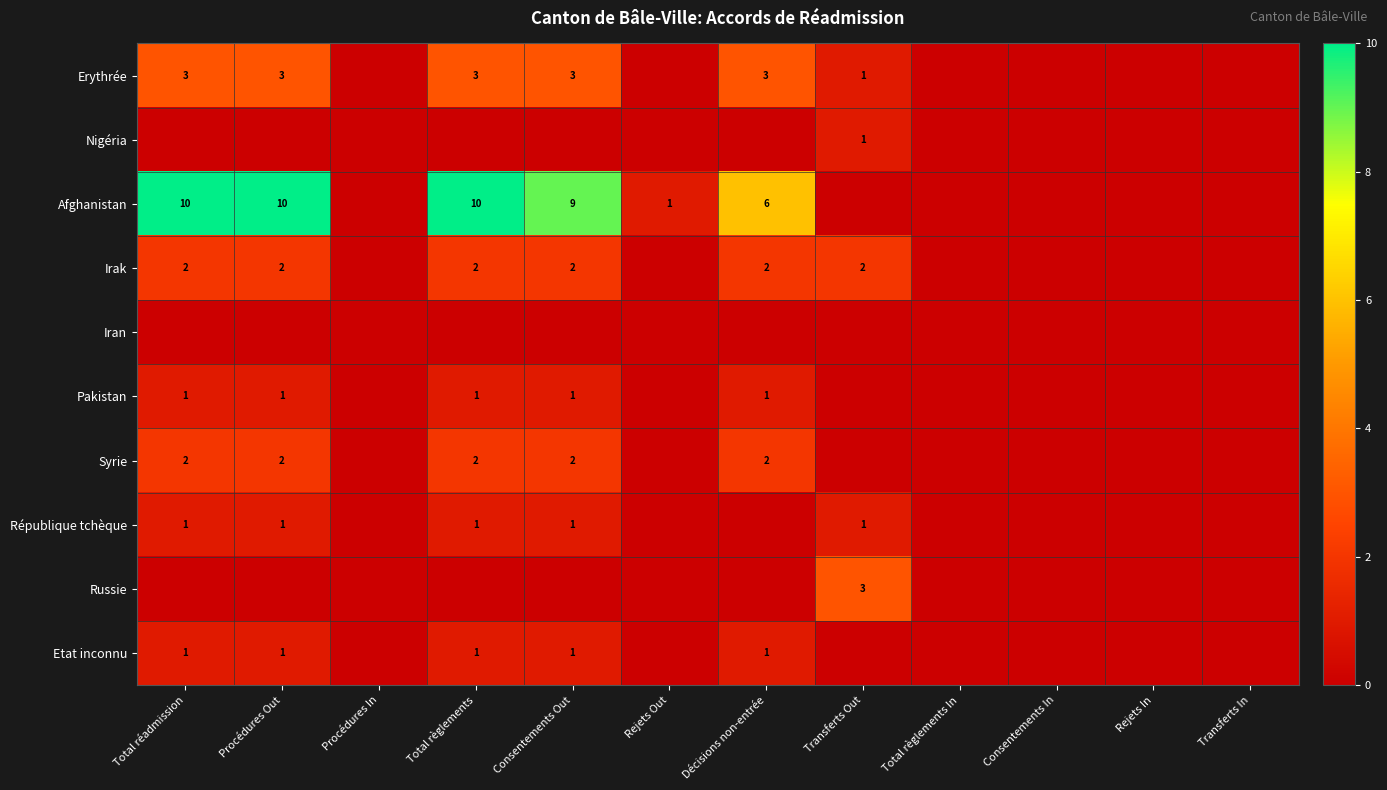

What is the total value across all series at Consentements Out?

19